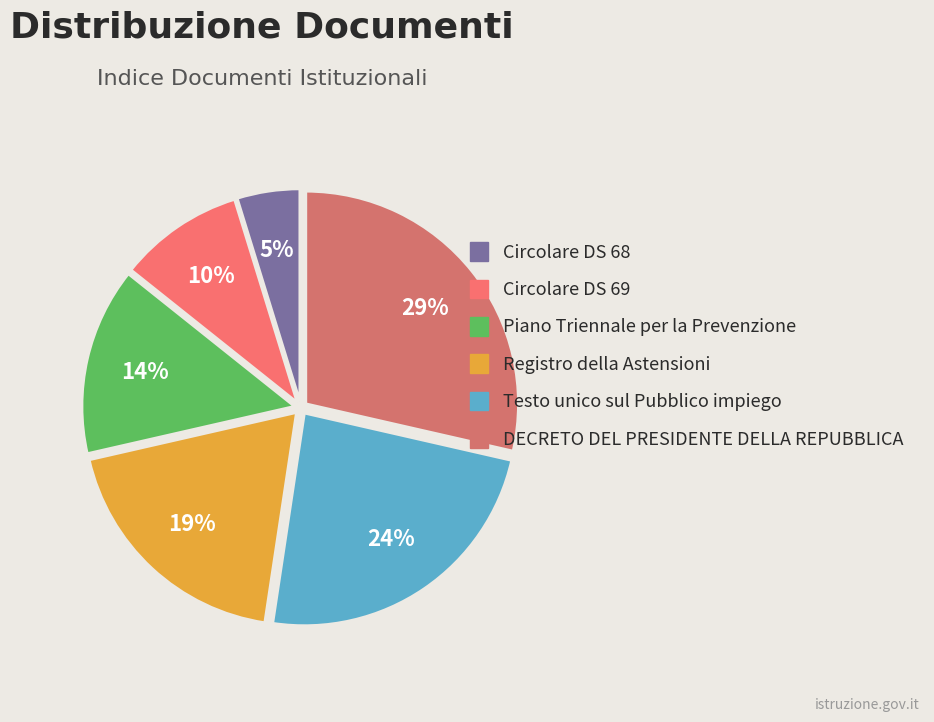

What percentage do Circolare DS 69 and Piano Triennale per la Prevenzione together represent?

23.8%